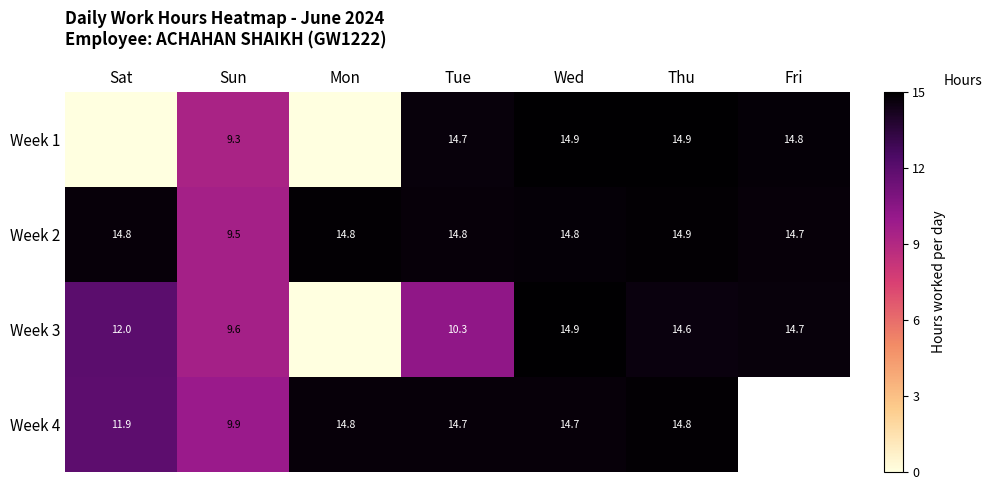

What is the sum of all Week 2 values?

98.3